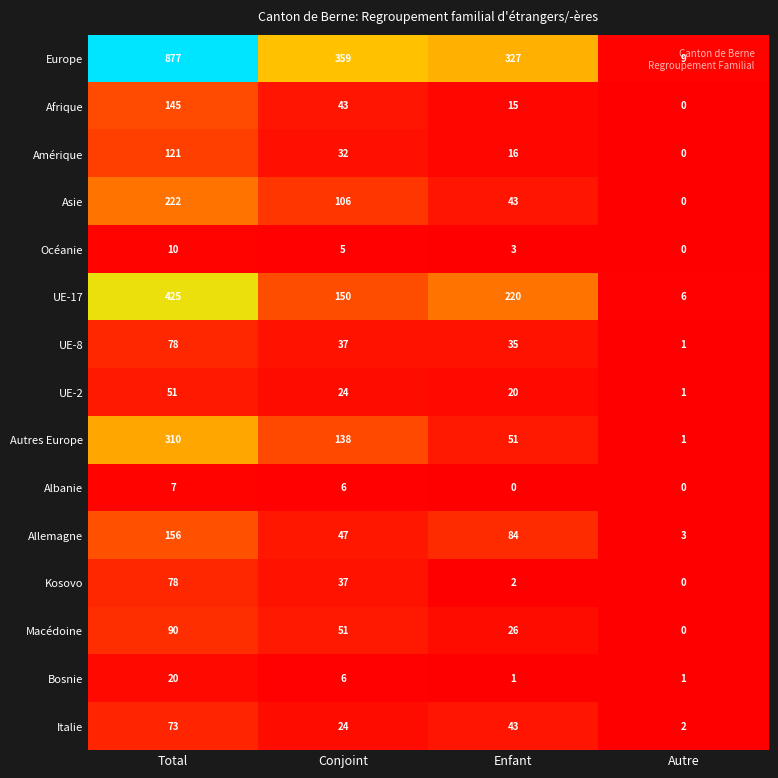

Which label corresponds to the largest value in the chart?

Total